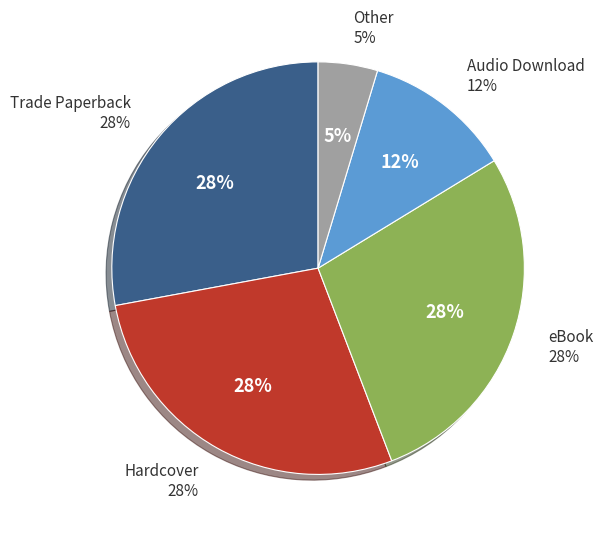

What percentage is NOT represented by eBook?

72.1%